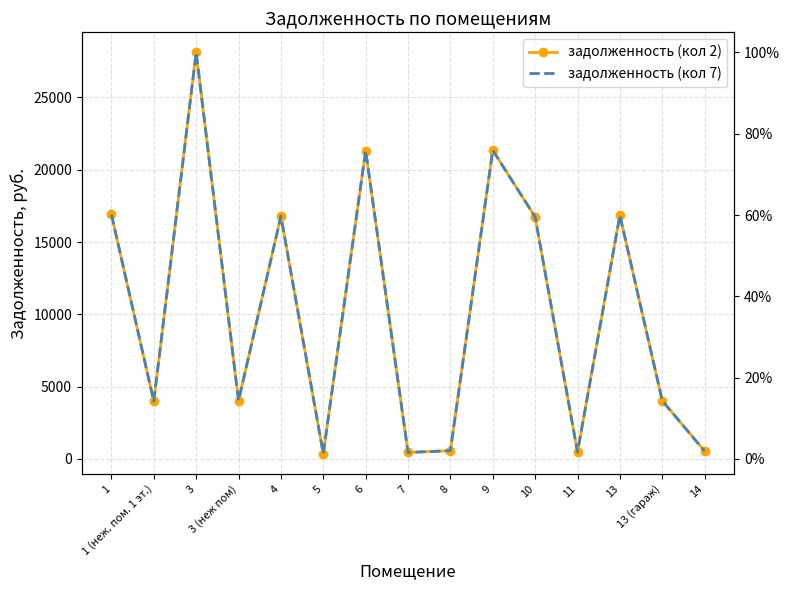

Reading left to right, extract all data points from this chart.

задолженность (кол 2): 1=16905.5	1 (неж. пом. 1 эт.)=3983.4	3=28112.2	3 (неж пом)=4021.5	4=16791.1	5=357.8	6=21327.2	7=446.3	8=568.7	9=21346.2	10=16733.9	11=472.4	13=16848.3	13 (гараж)=4021.5	14=539.9
задолженность (кол 7): 1=16905.5	1 (неж. пом. 1 эт.)=3983.4	3=28112.2	3 (неж пом)=4021.5	4=16791.1	5=357.8	6=21327.2	7=446.3	8=568.7	9=21346.2	10=16733.9	11=472.4	13=16848.3	13 (гараж)=4021.5	14=539.9